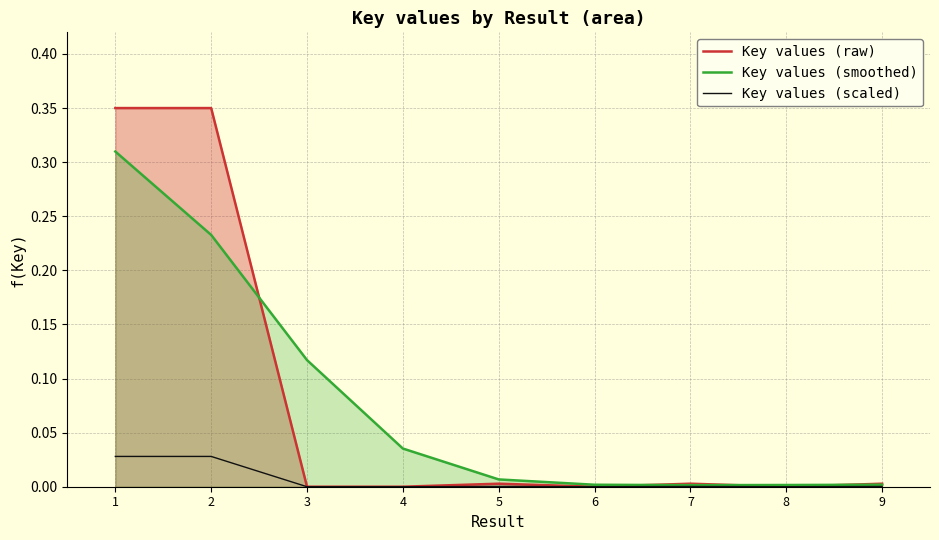

How many interior local peaks does the Key values (scaled) series have?

2